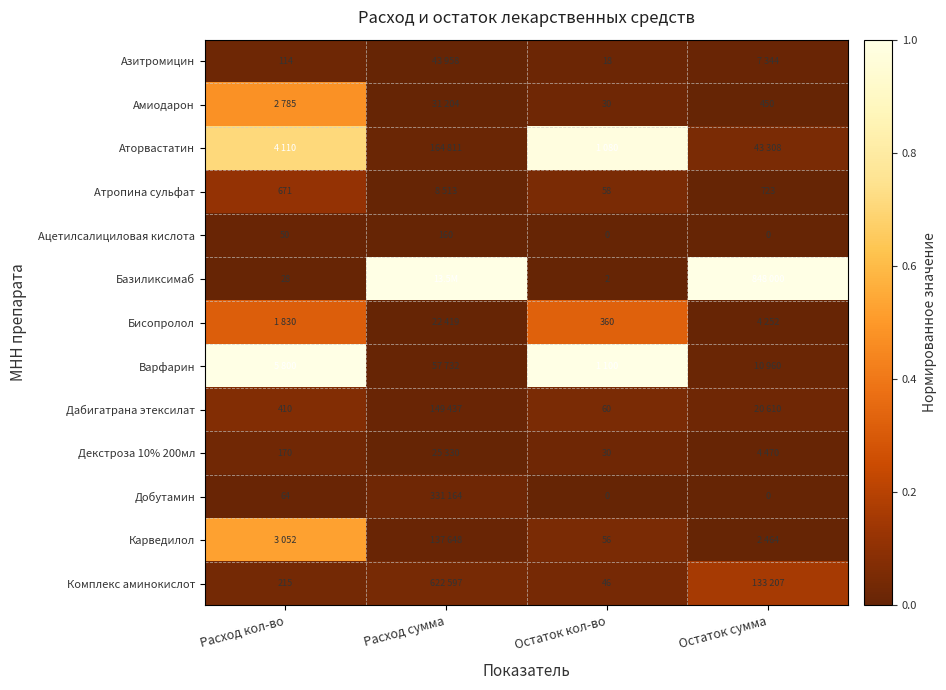

True or false: Аторвастатин has a value of 0.0 at Расход сумма.

True